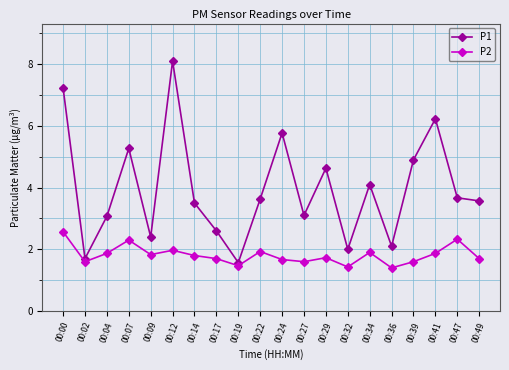

What is the difference between the maximum and second lowest values in the P1 series?

6.4